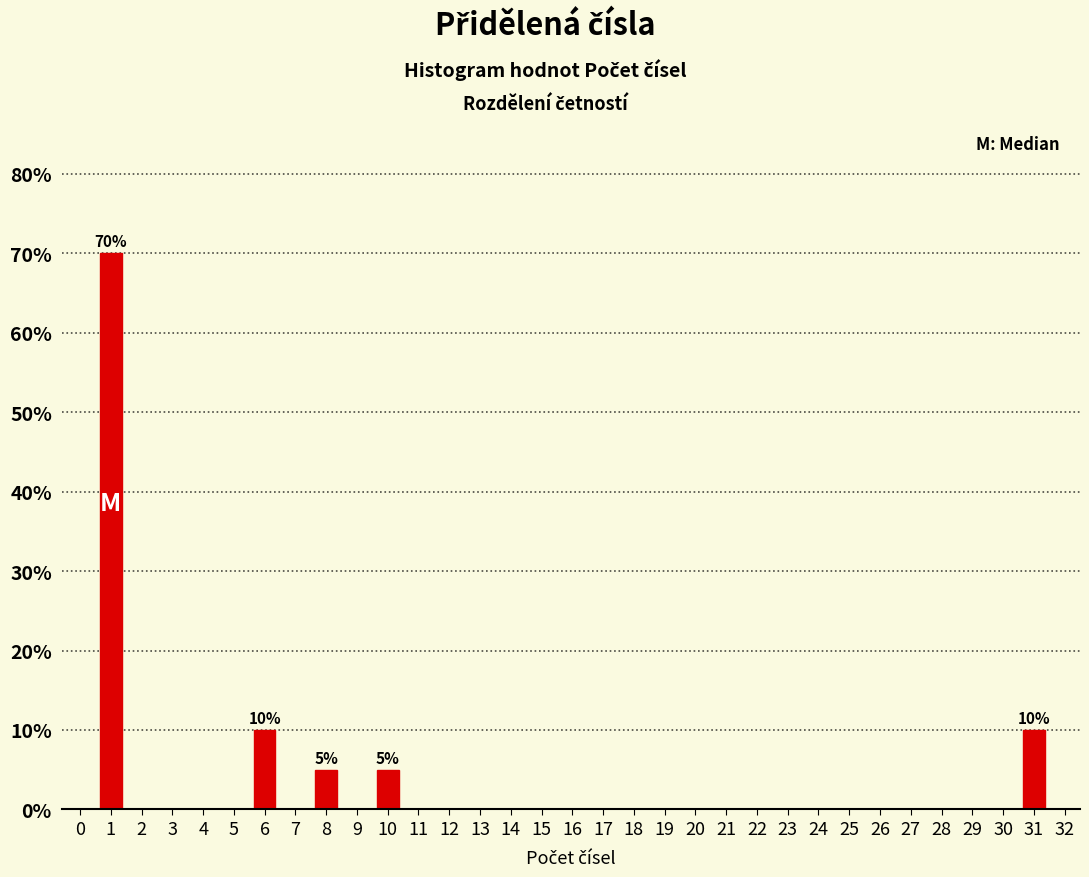

Reading left to right, transcribe all the data shown in this chart.

1=70	6=10	8=5	10=5	31=10